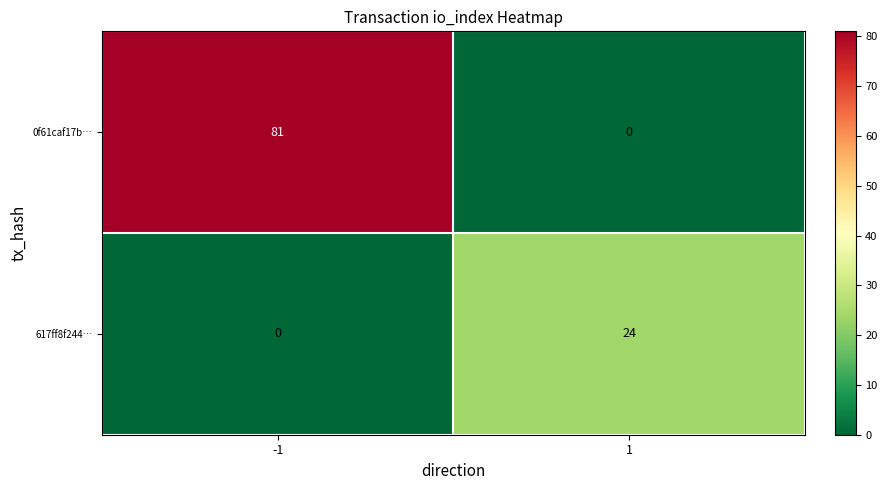

Reading left to right, what are all the values shown in this chart?

0f61caf17b…: -1=81	1=0
617ff8f244…: -1=0	1=24